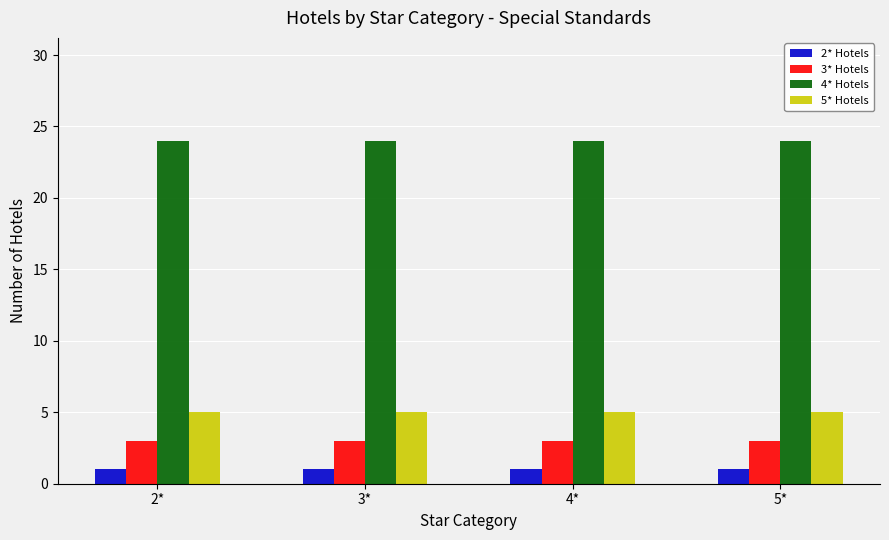

Rank the series by their maximum value, from lowest to highest.

2* Hotels, 3* Hotels, 5* Hotels, 4* Hotels